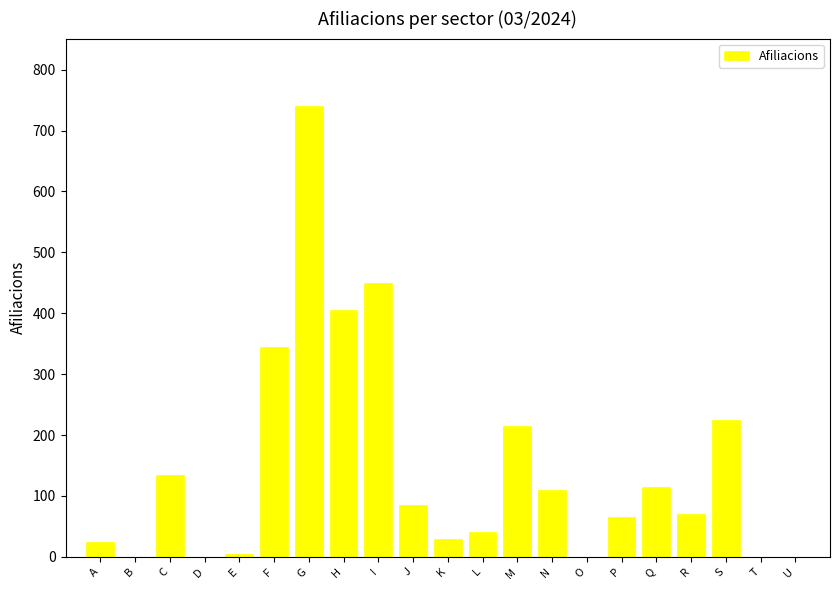

What is the greatest value displayed?

740